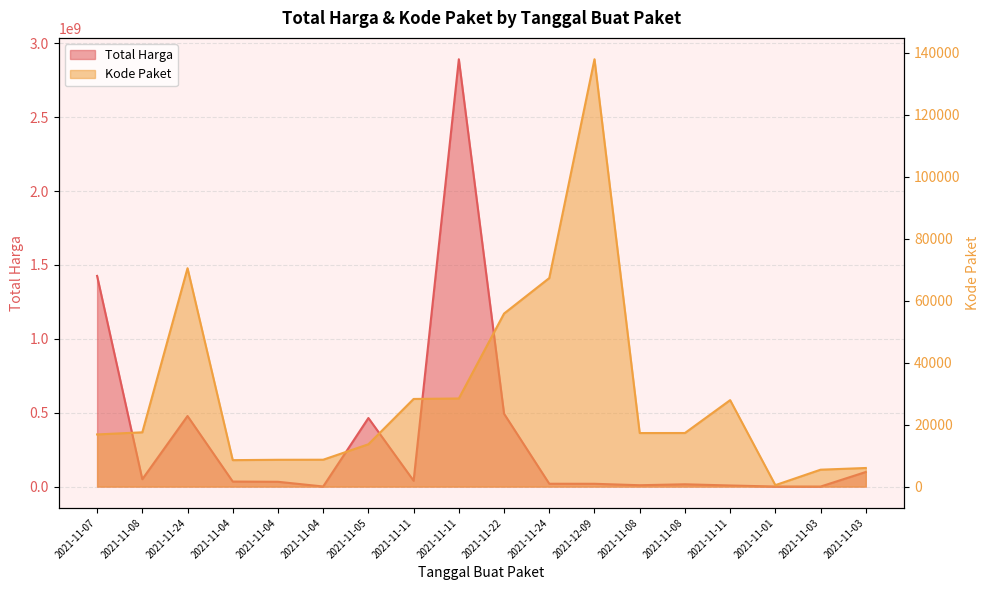

The value of Kode Paket at 2021-11-08 is 17283. True or false?

True